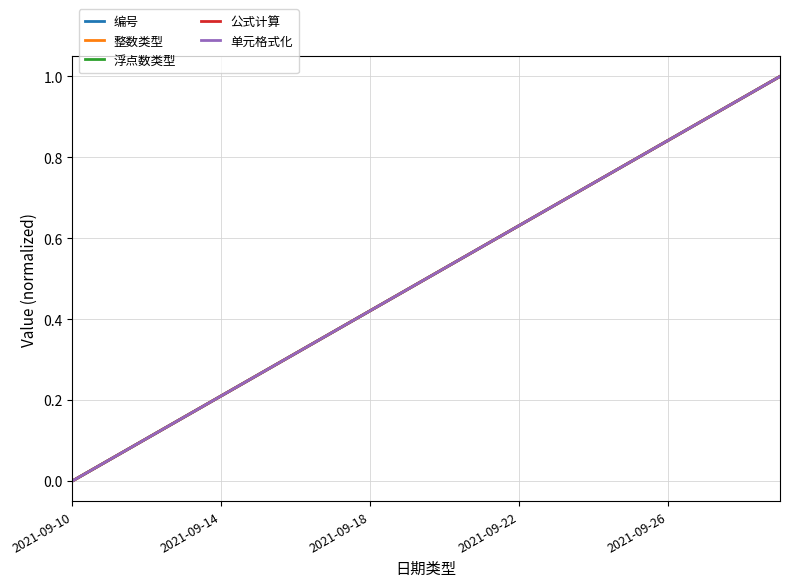

Is this an area chart (filled region under the line)?

No